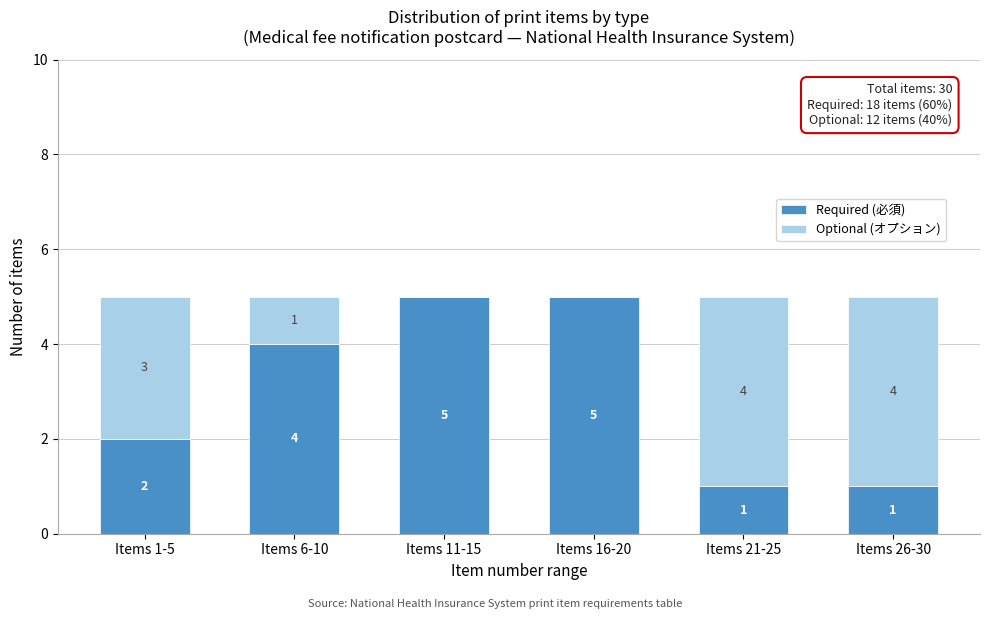

Reading left to right, transcribe the values for Required (必須).

Items 1-5=2	Items 6-10=4	Items 11-15=5	Items 16-20=5	Items 21-25=1	Items 26-30=1